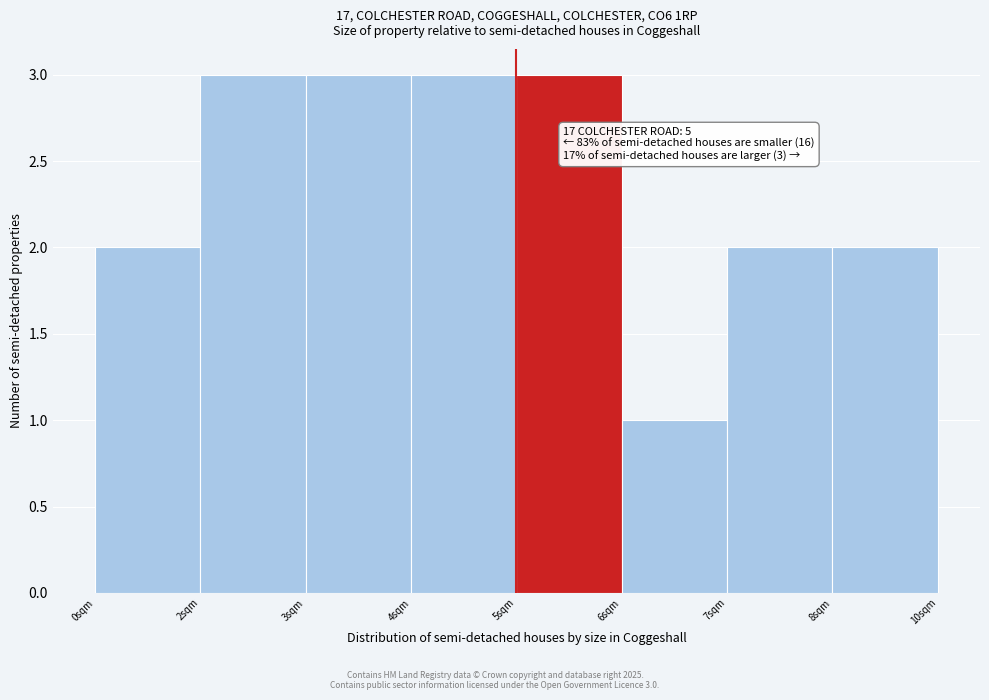

Reading left to right, extract all data points from this chart.

2	3	3	3	3	1	2	2